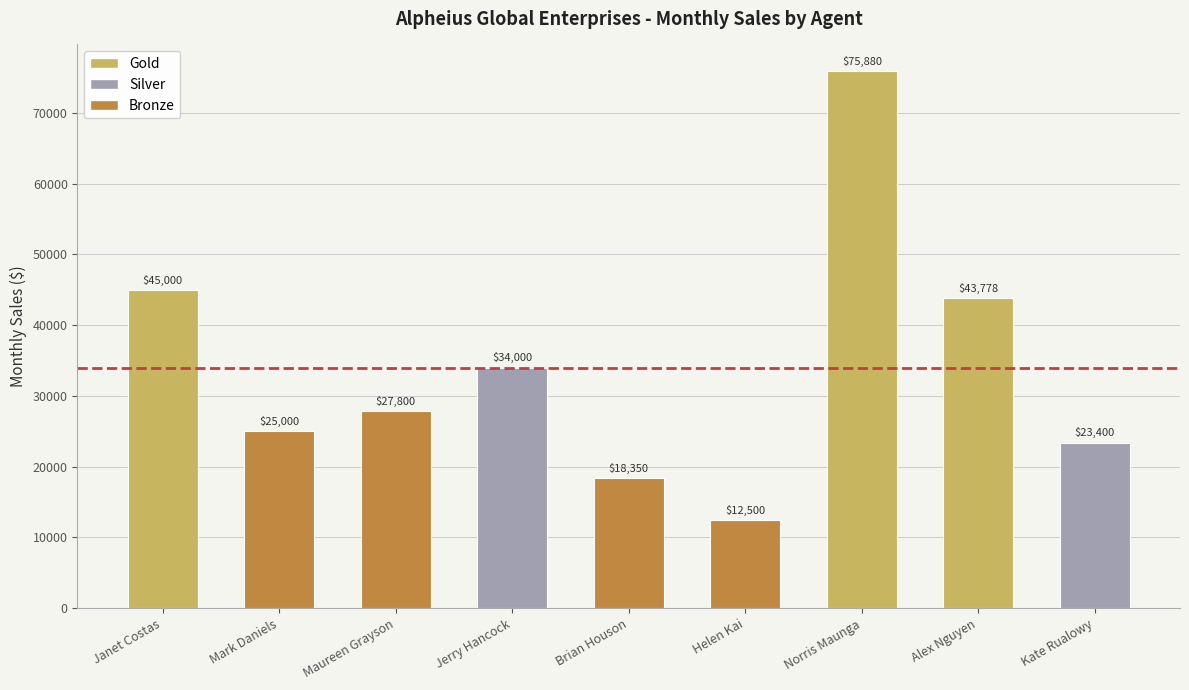

Between Alex Nguyen and Kate Rualowy, which is larger?

Alex Nguyen